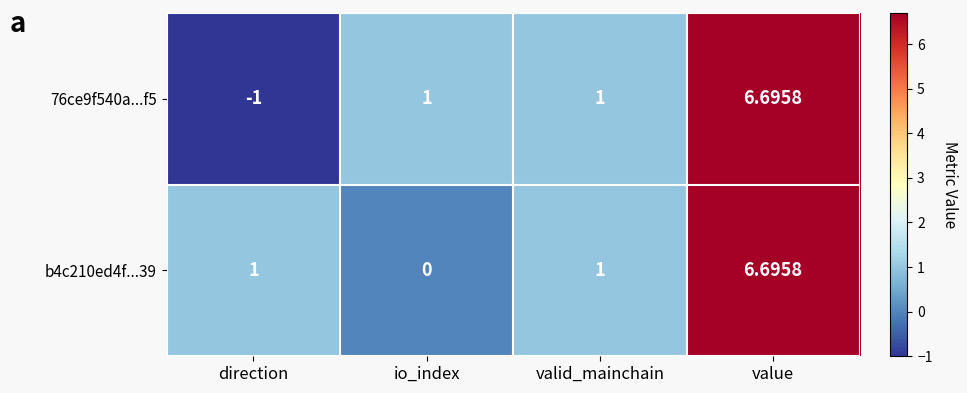

Which category has the highest value in the 76ce9f540a...f5 series?

value